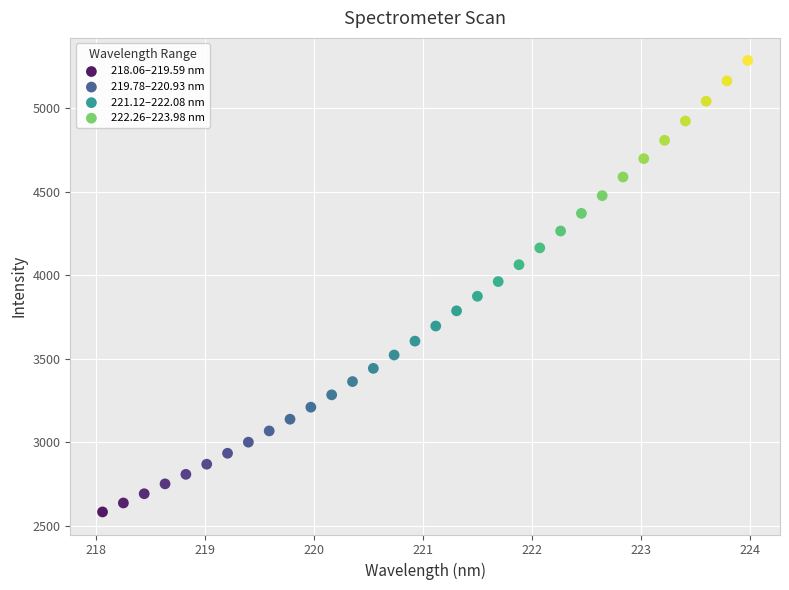

Which series reaches the minimum Y coordinate?

218.06–219.59 nm